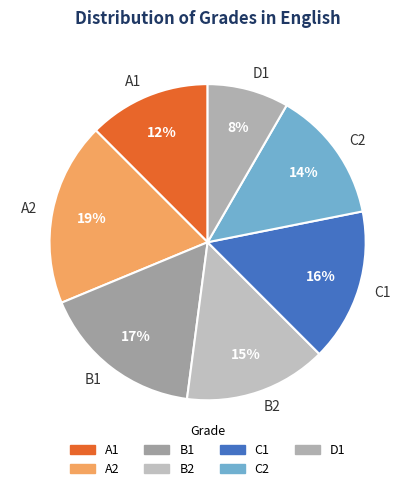

To the nearest percent, what is the difference between the C1 and B1 slice percentages?

1%